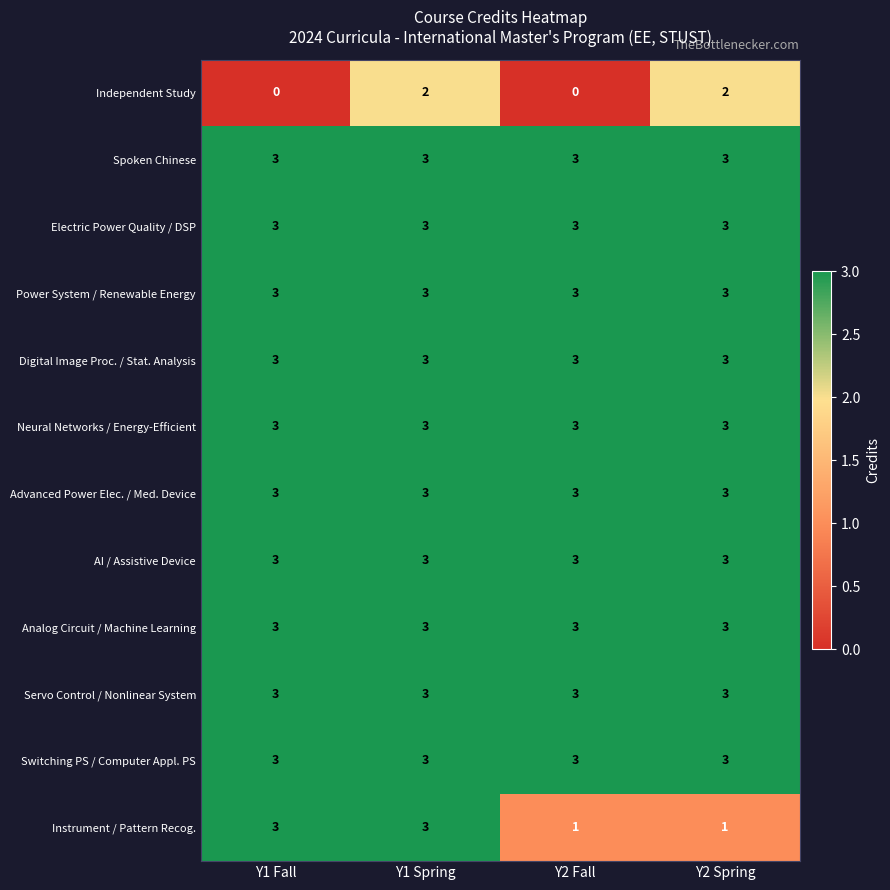

What is the approximate value of Switching PS / Computer Appl. PS at Y2 Spring?

3